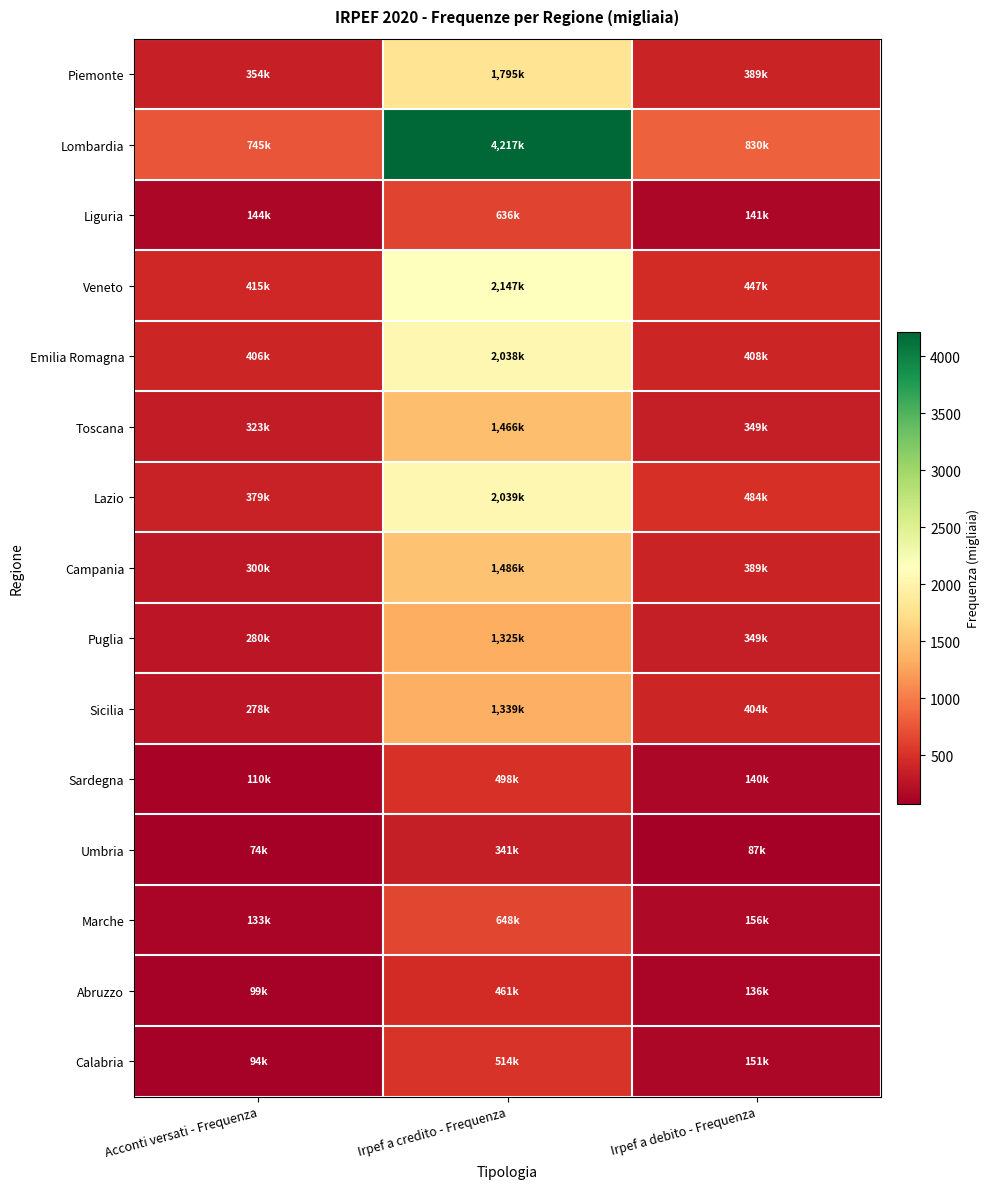

Which series has the largest total across all categories?

Lombardia